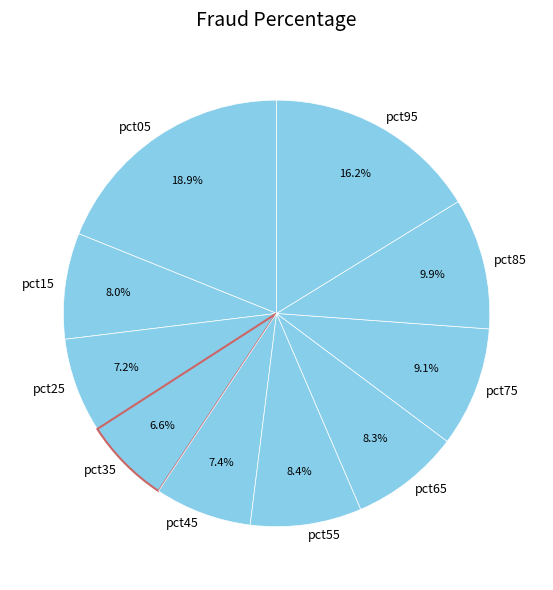

To the nearest percent, what portion does pct95 represent?

16%